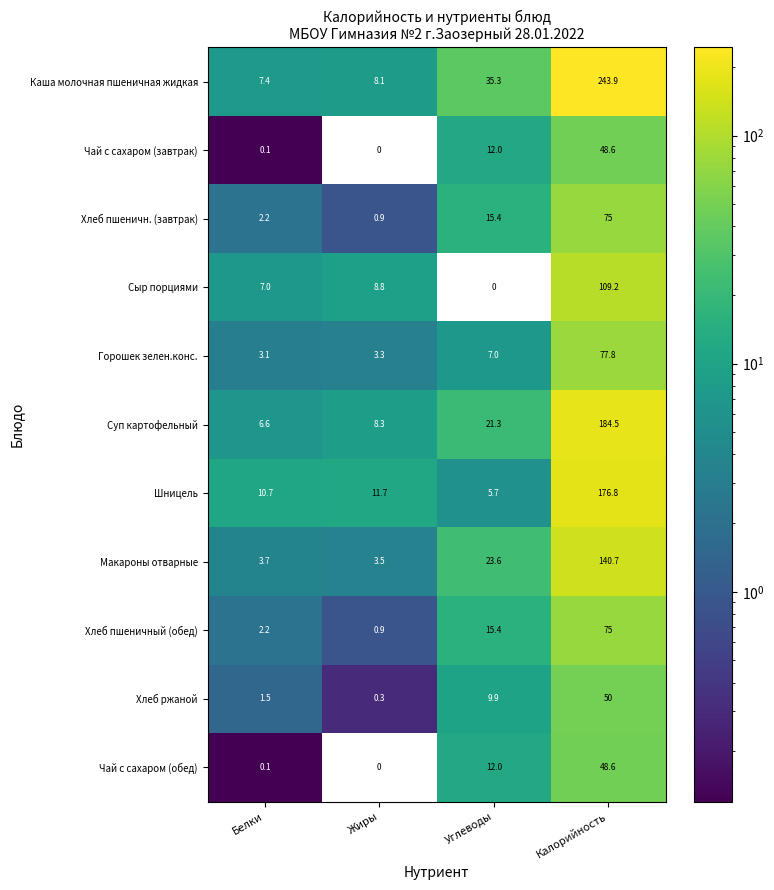

Which label corresponds to the largest value in the chart?

Калорийность